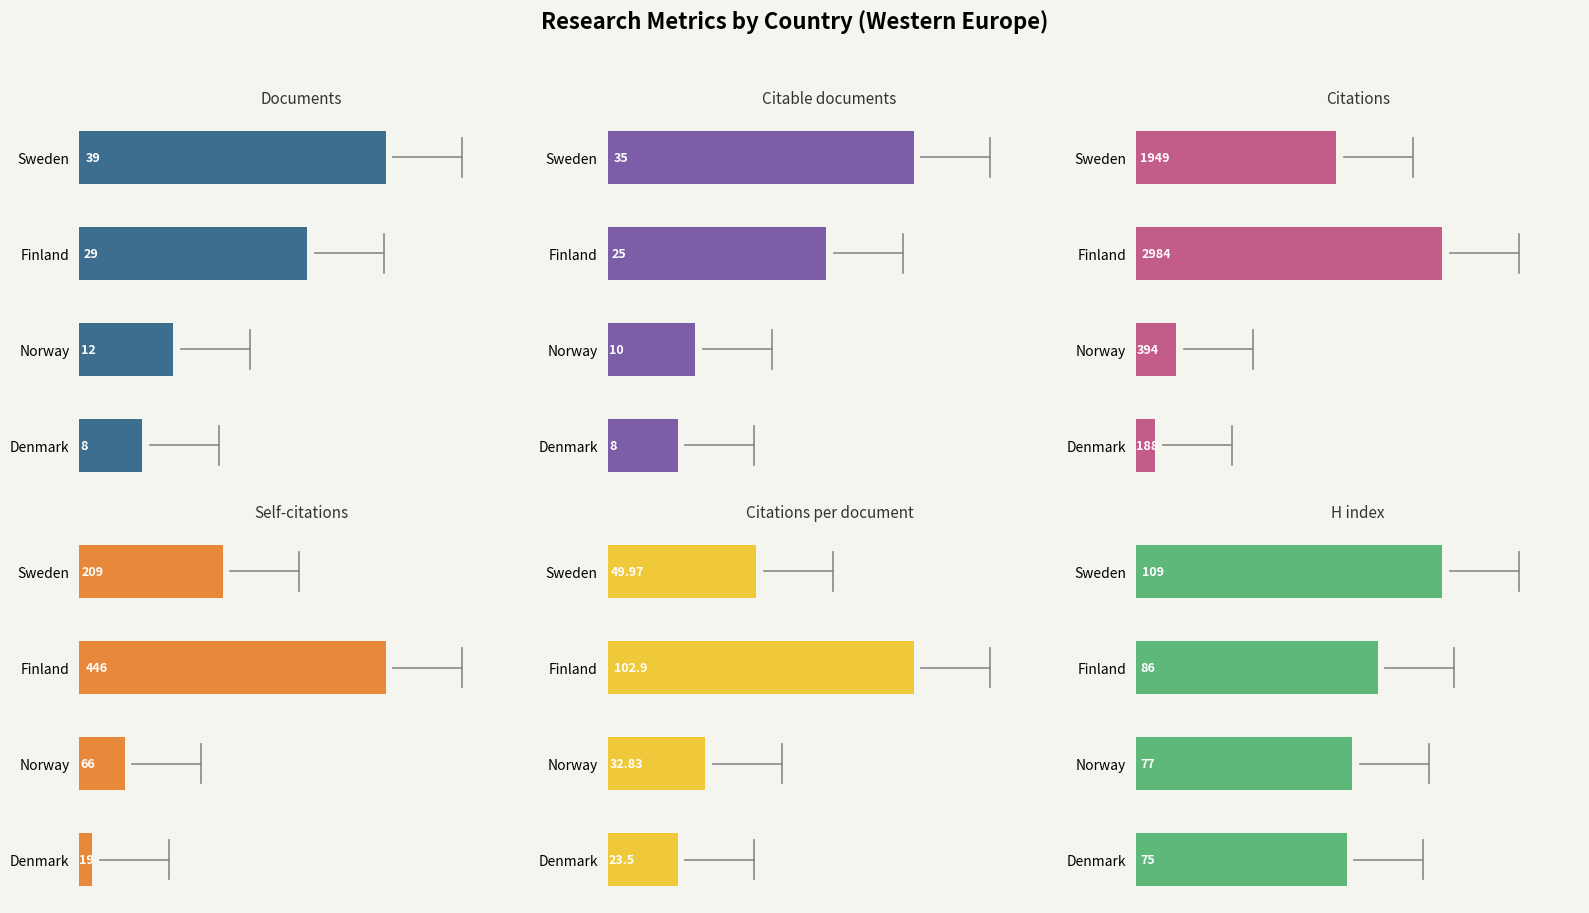

The Citations series shows 1949.0 at Sweden. True or false?

True